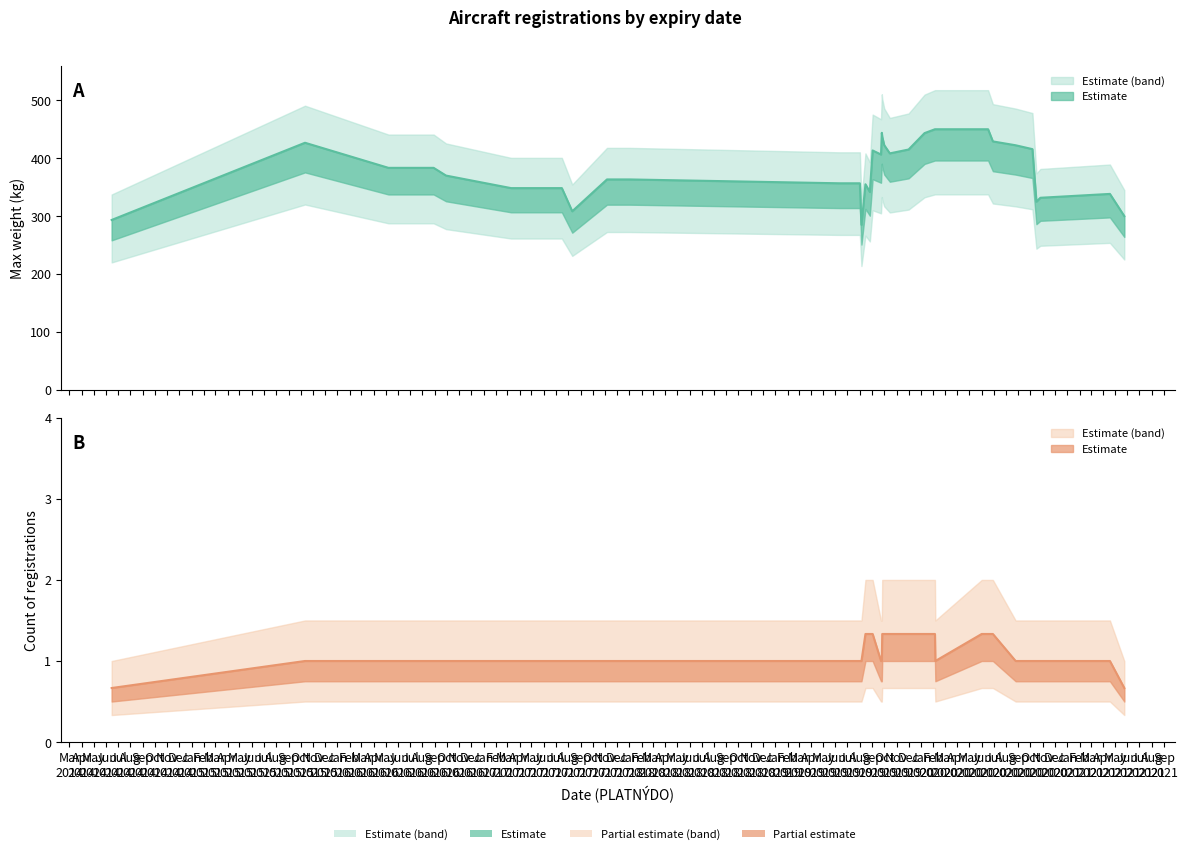

Rank the categories by max value from highest to lowest.

2019-09-26, 2015-10-12, 2016-09-29, 2017-08-11, 2019-06-12, 2019-09-23, 2020-01-10, 2020-02-05, 2020-02-06, 2020-06-01, 2020-06-17, 2020-06-29, 2021-04-18, 2021-05-24, 2014-06-15, 2019-08-26, 2019-10-01, 2019-12-01, 2020-10-06, 2020-10-16, 2019-09-25, 2016-05-08, 2018-01-01, 2019-08-05, 2020-08-25, 2019-10-15, 2017-03-11, 2019-09-02, 2016-08-29, 2017-11-06, 2017-07-16, 2019-08-15, 2019-08-01, 2020-10-26